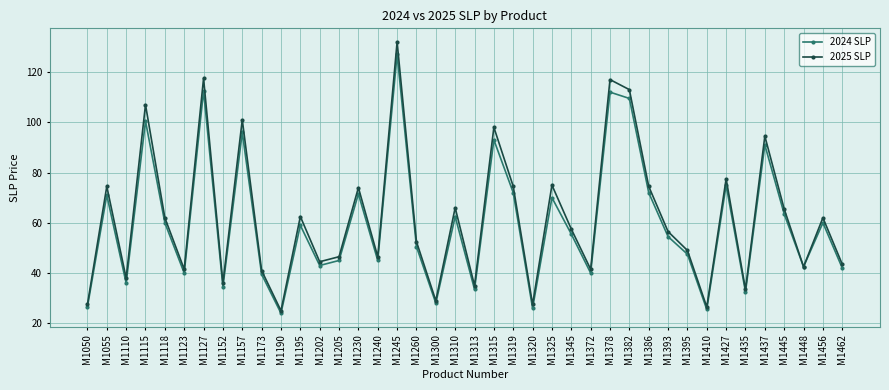

What is the value of the 2025 SLP point at the 13th from the left?

44.5